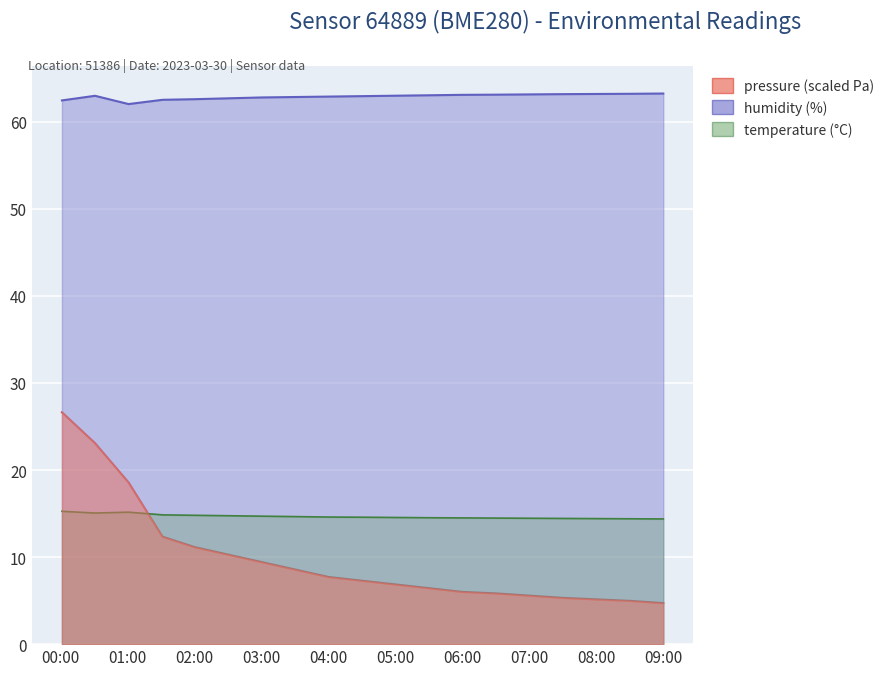

What is the sum of all temperature values?

278.6